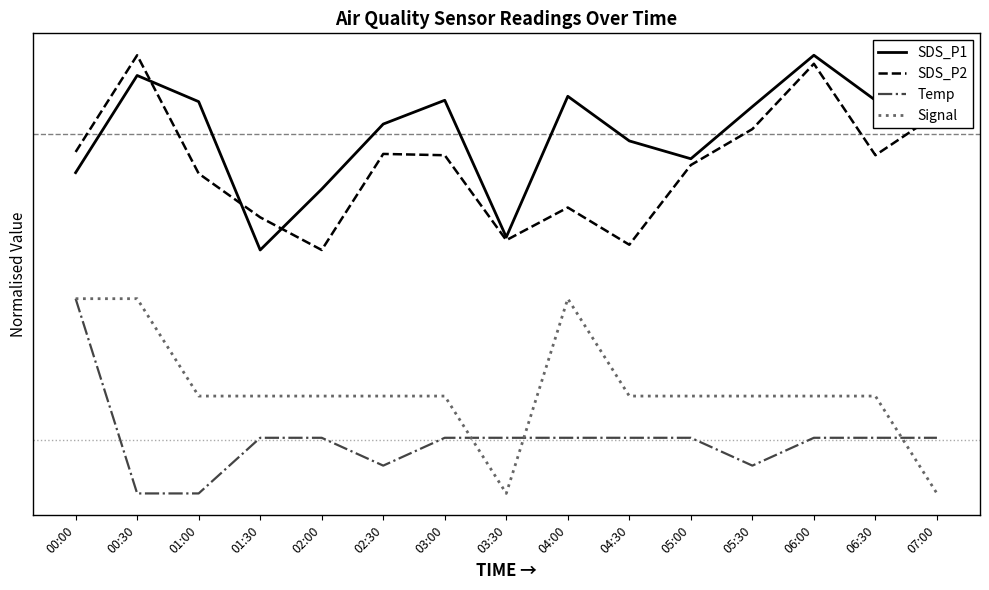

Where do Signal and Temp first cross each other?

03:00 and 03:30